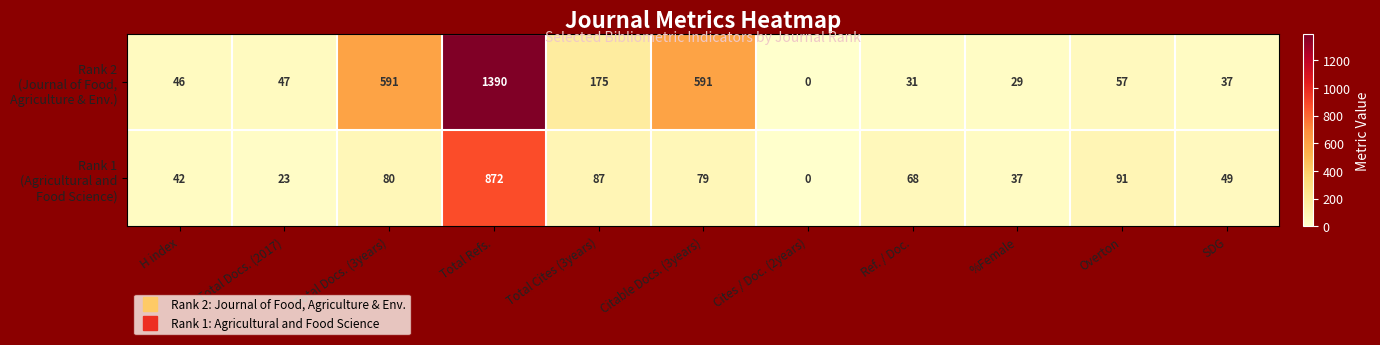

At how many categories does at least one series exceed 141?

4